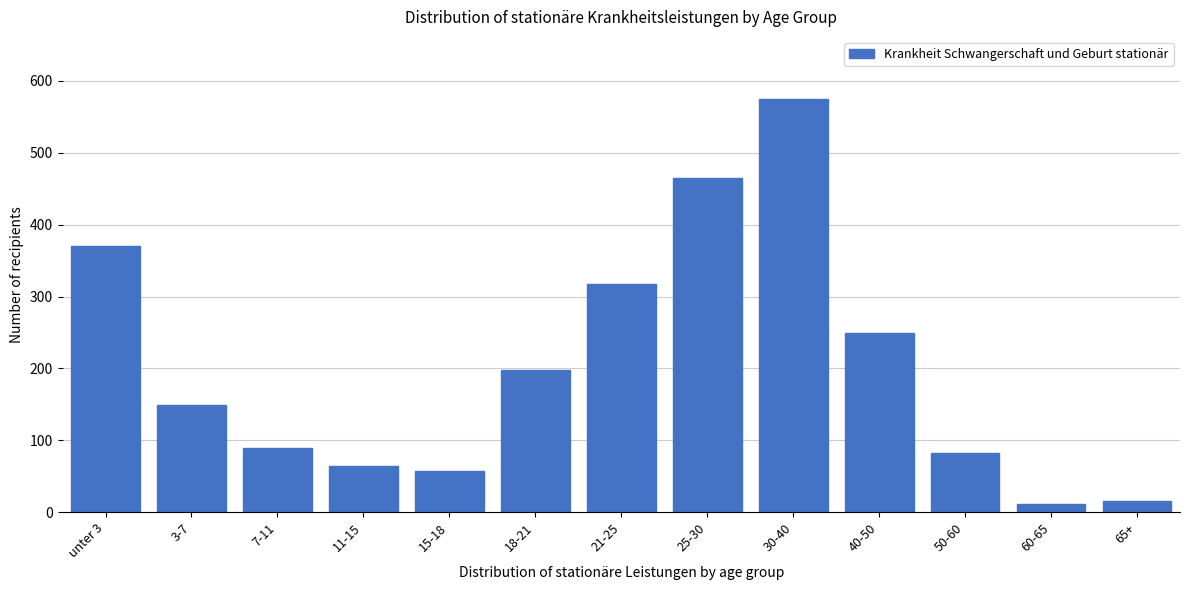

Reading left to right, list all the values displayed in this chart.

unter 3=371	3-7=149	7-11=89	11-15=65	15-18=58	18-21=198	21-25=318	25-30=465	30-40=575	40-50=249	50-60=83	60-65=11	65+=16